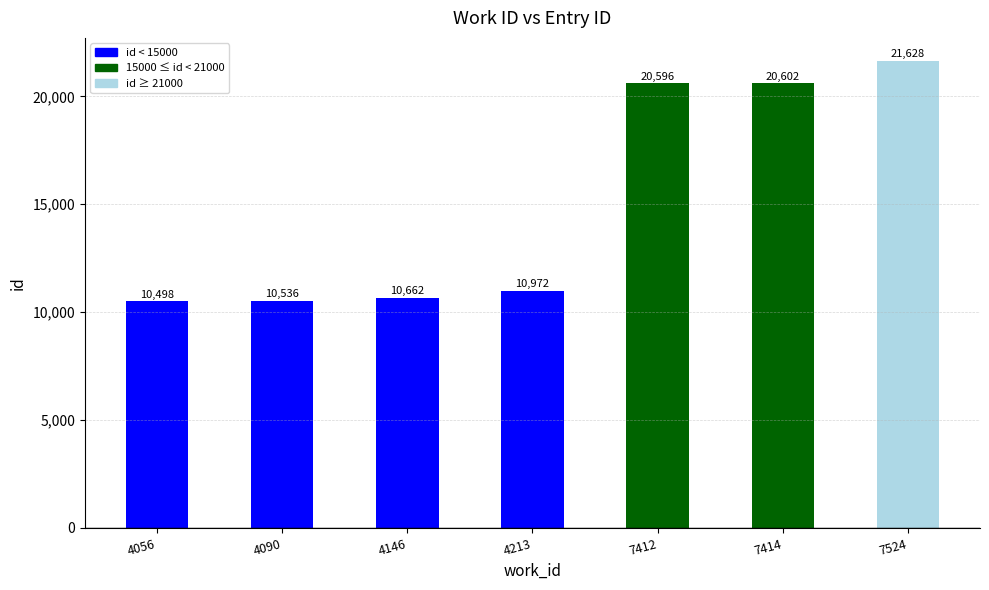

What is the maximum value shown in the chart?

21628